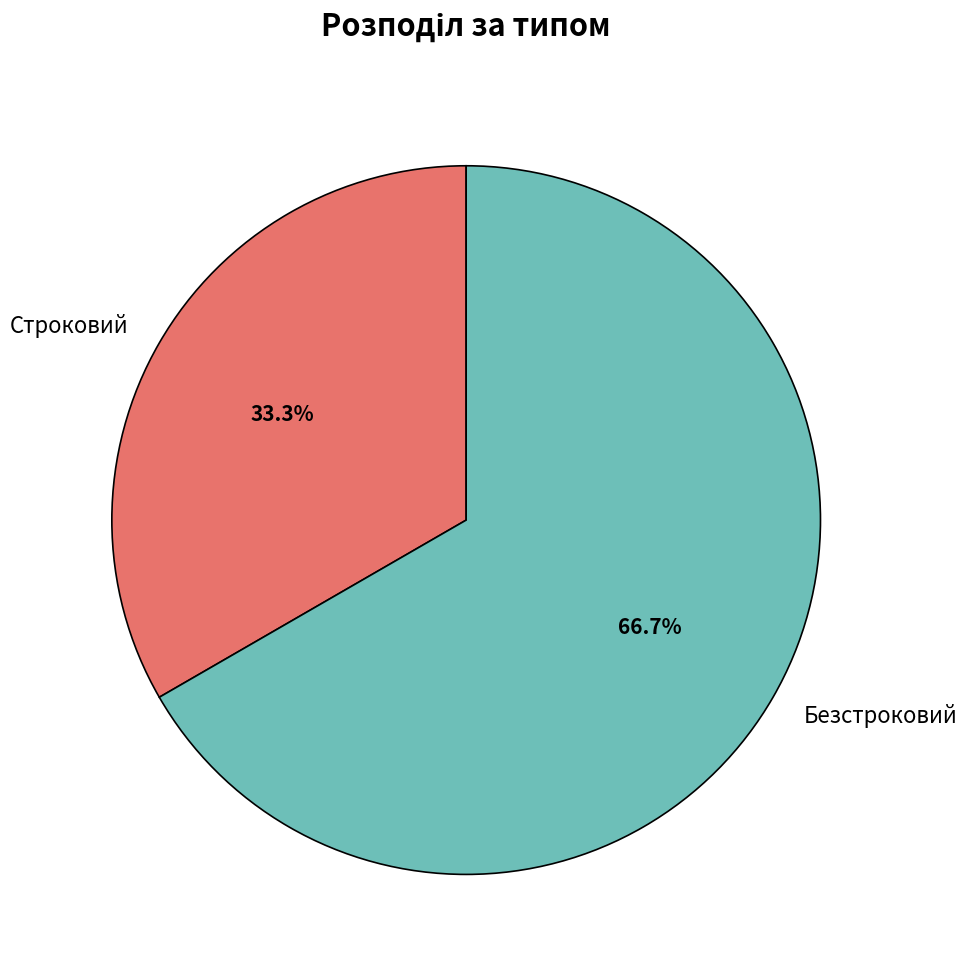

Which slice is the largest?

Безстроковий